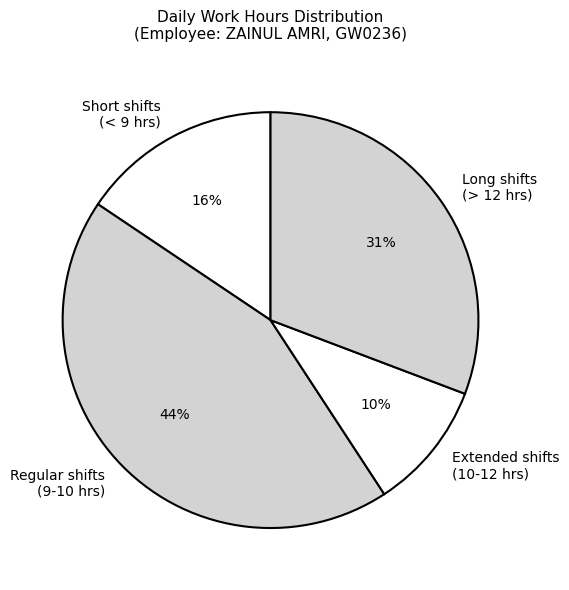

To the nearest percent, what is the average slice percentage?

25%